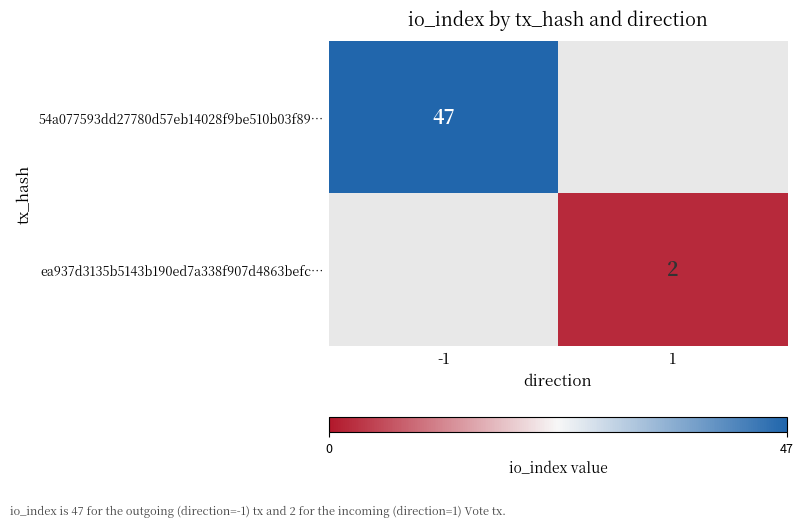

The value of ea937d3135b5143b190ed7a338f907d4863befc… at 1 is 1. True or false?

False